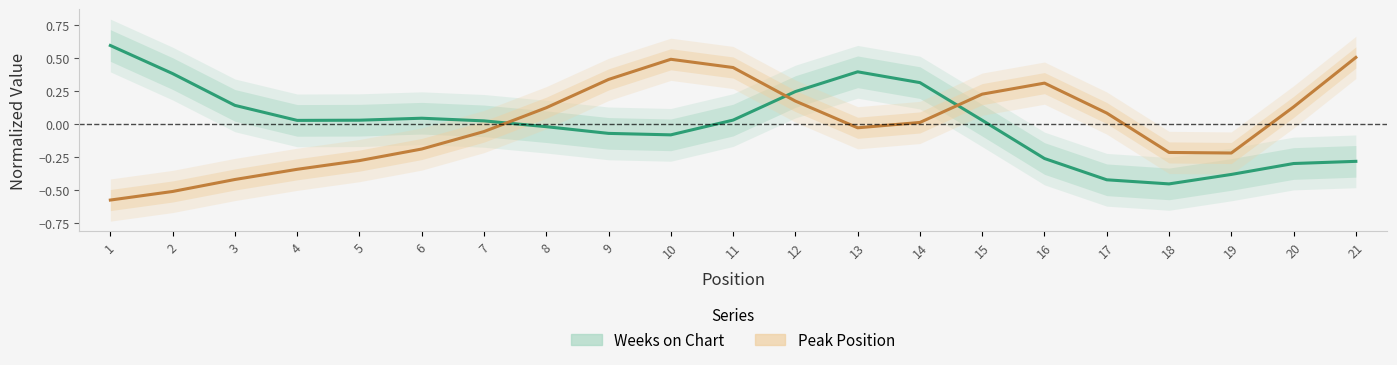

How many data points in Peak Position are less than 0?

10